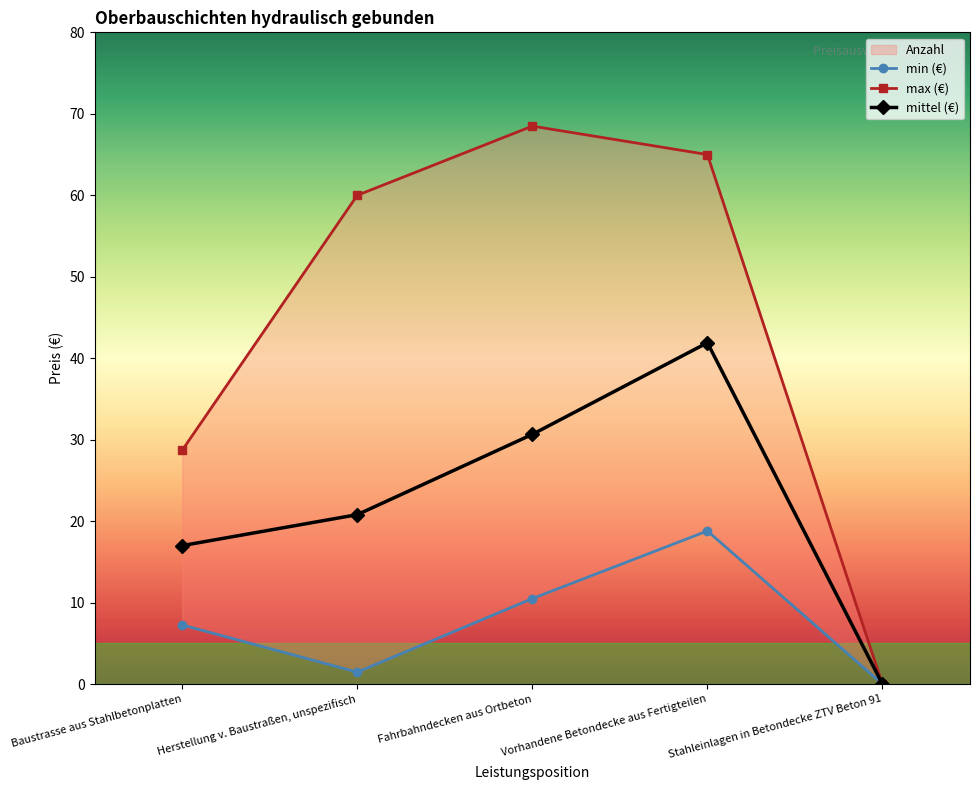

How many values in min (€) are above zero?

4